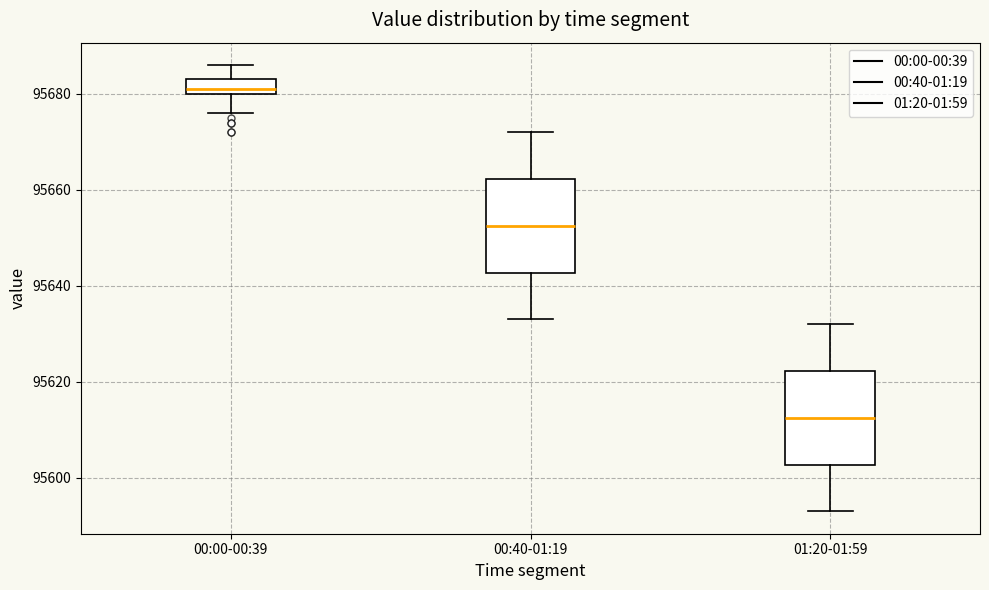

Reading left to right, read every box against the y-axis: the position of its median line, the range the box covers, and the ends of its whiskers. The values are not printed on the chart, so give them approximately, as read against the axis.

00:00-00:39: median 95682, box 95680 to 95684, whiskers 95676 to 95686
00:40-01:19: median 95652, box 95642 to 95662, whiskers 95634 to 95672
01:20-01:59: median 95612, box 95602 to 95622, whiskers 95594 to 95632